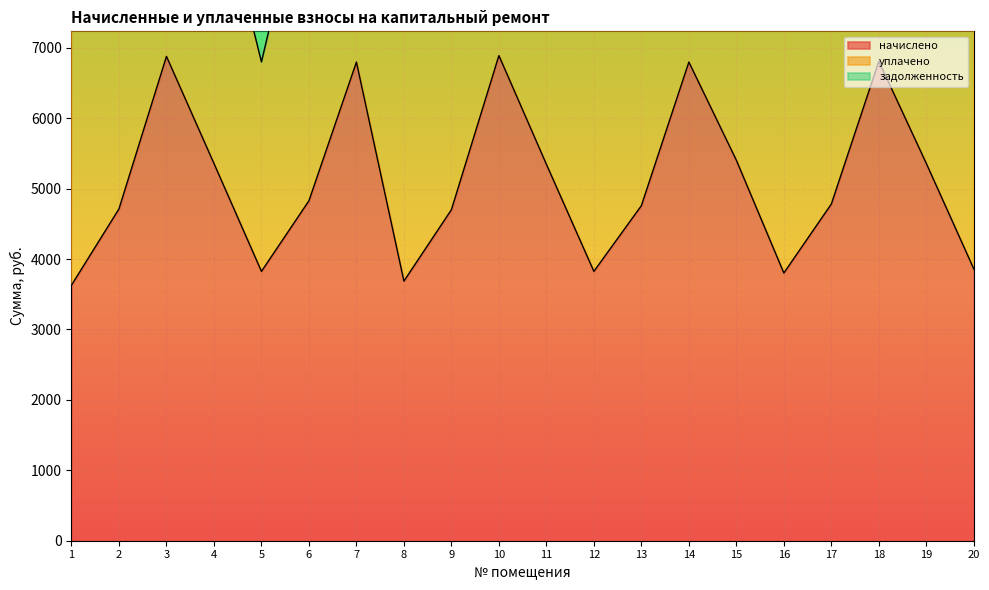

Reading right to left, transcribe all the data shown in this chart.

начислено: 20=3859.2	19=5356.8	18=6808.3	17=4780.9	16=3801.6	15=5402.9	14=6796.8	13=4757.8	12=3824.6	11=5345.3	10=6889.0	9=4700.2	8=3686.4	7=6796.8	6=4826.9	5=3824.6	4=5356.8	3=6877.4	2=4711.7	1=3628.8
уплачено: 20=3859.2	19=5356.8	18=6808.3	17=4780.9	16=3801.6	15=5402.9	14=6796.8	13=6707.2	12=3824.6	11=5345.3	10=6889.0	9=4700.2	8=3686.4	7=6796.8	6=4826.9	5=2974.7	4=4166.4	3=6877.4	2=4711.7	1=3628.8
задолженность: 20=0.0	19=0.0	18=0.0	17=0.0	16=0.0	15=0.0	14=0.0	13=0.0	12=0.0	11=0.0	10=0.0	9=0.0	8=0.0	7=0.0	6=0.0	5=849.9	4=1190.4	3=0.0	2=0.0	1=0.0